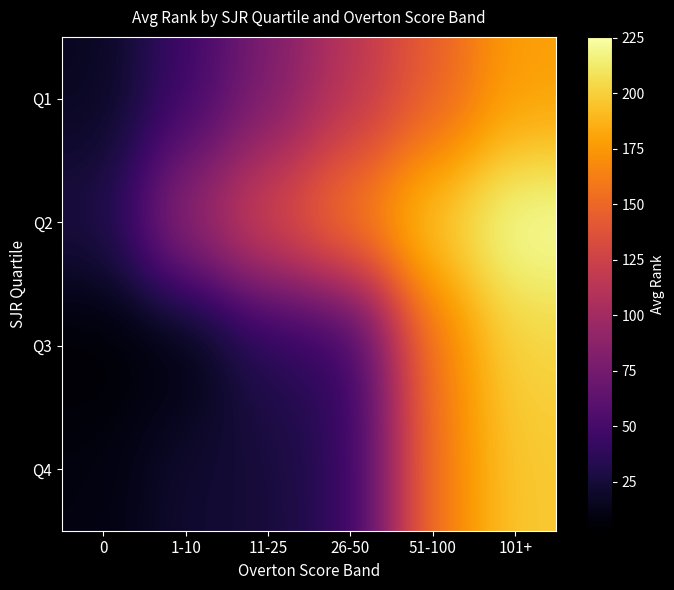

Count the number of data series in this chart.

4